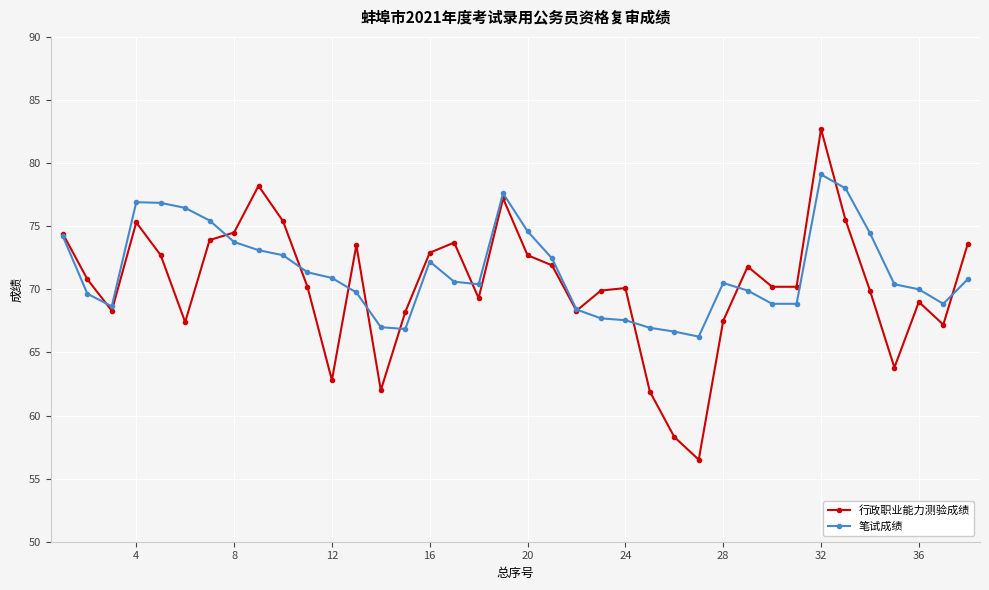

What are all the series names shown in the legend?

行政职业能力测验成绩, 笔试成绩